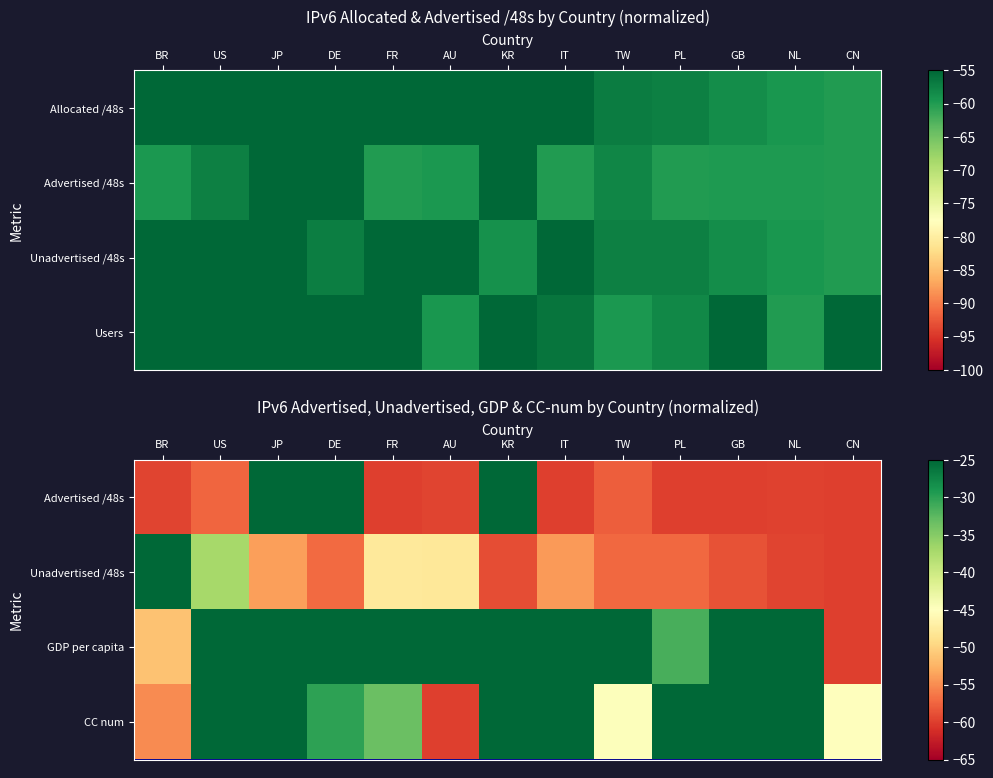

How many distinct data groups are displayed?

4